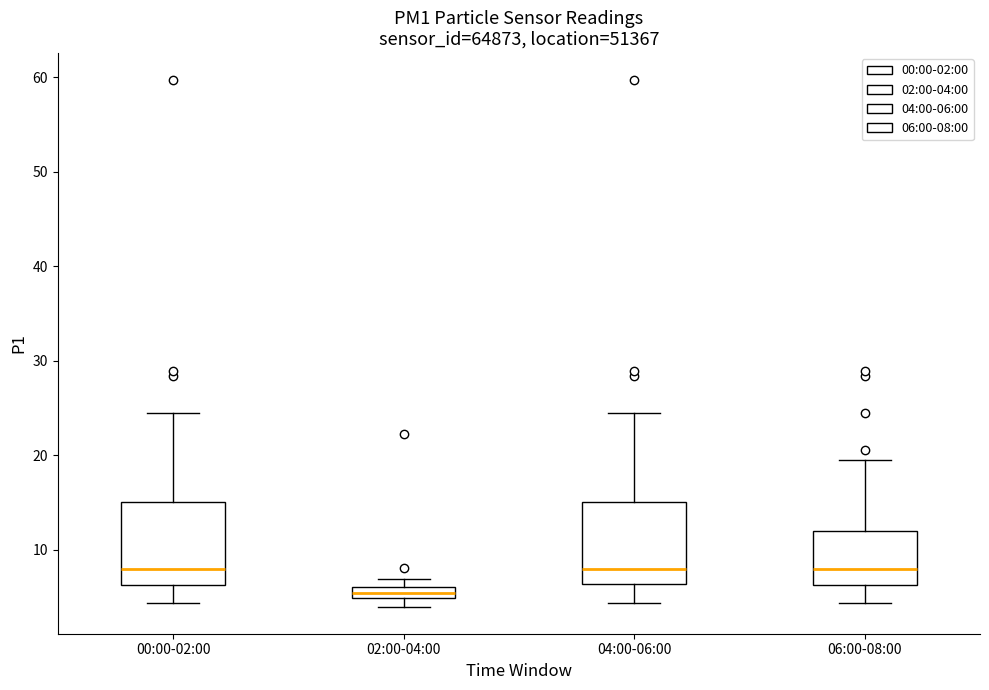

Which box's median line is the lowest?

02:00-04:00